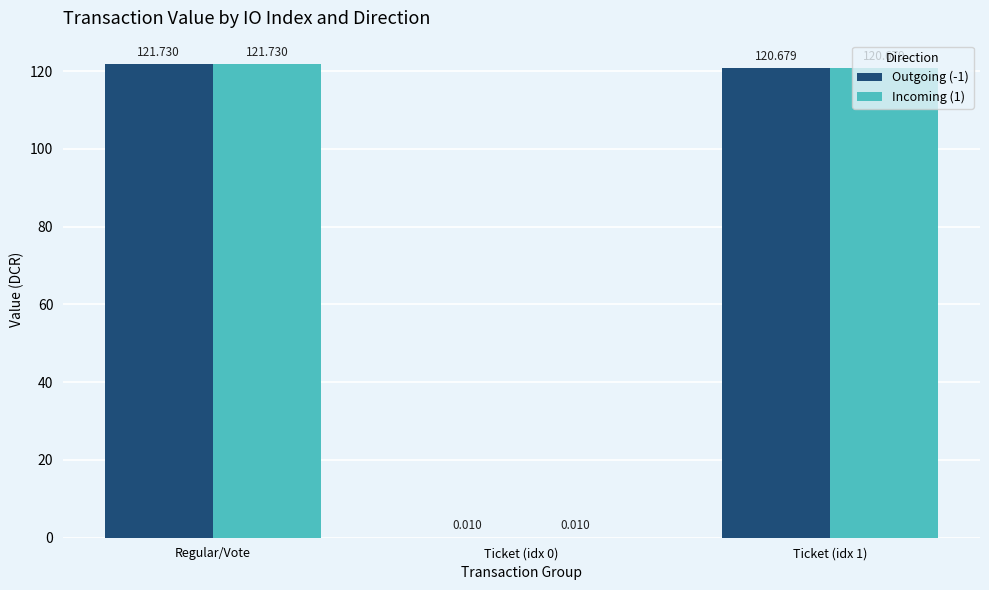

Where does the Incoming (1) series first go above 120?

Regular/Vote